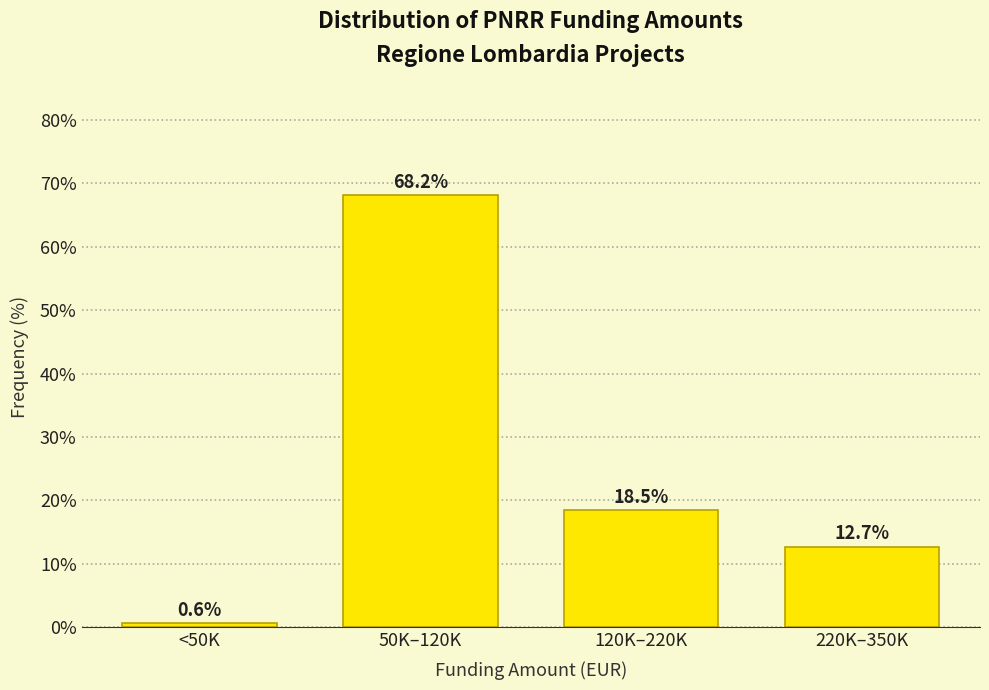

Reading right to left, list all the values displayed in this chart.

220K–350K=12.7	120K–220K=18.5	50K–120K=68.2	<50K=0.6